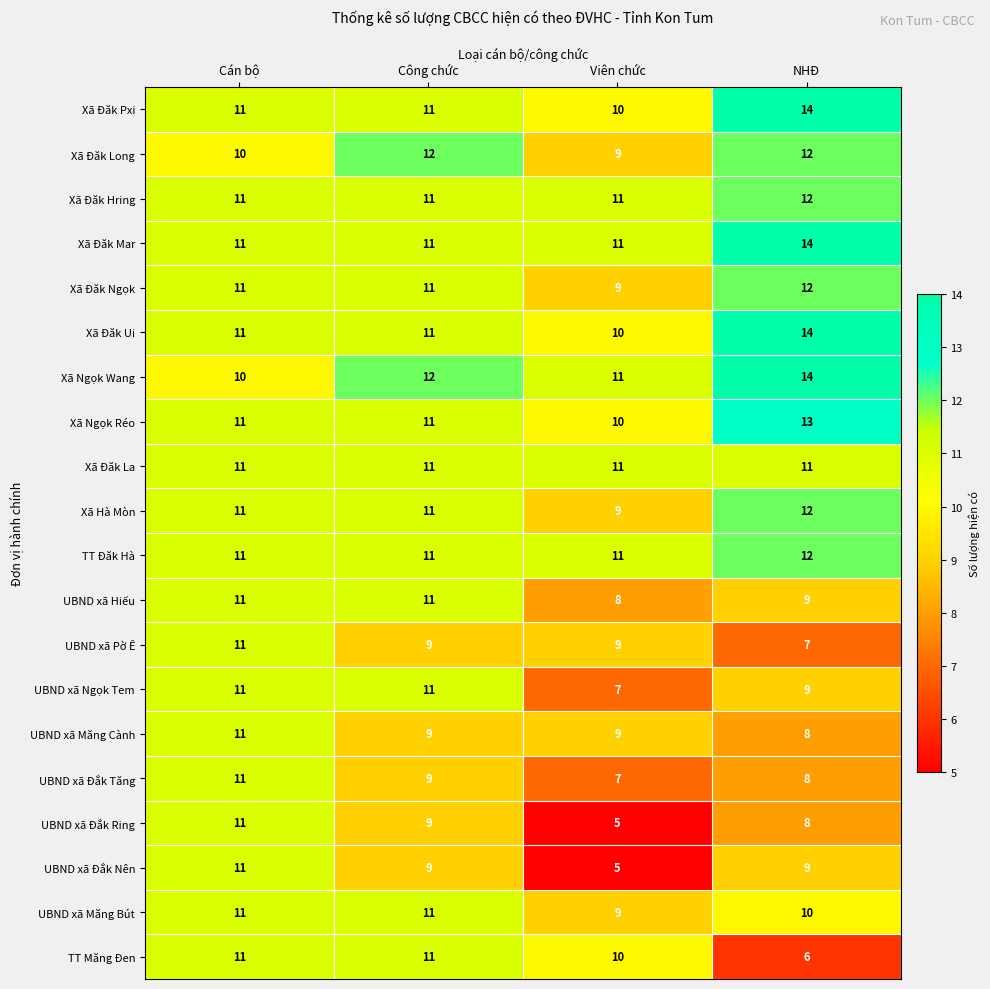

At which label is UBND xã Hiếu closest to 9?

NHĐ